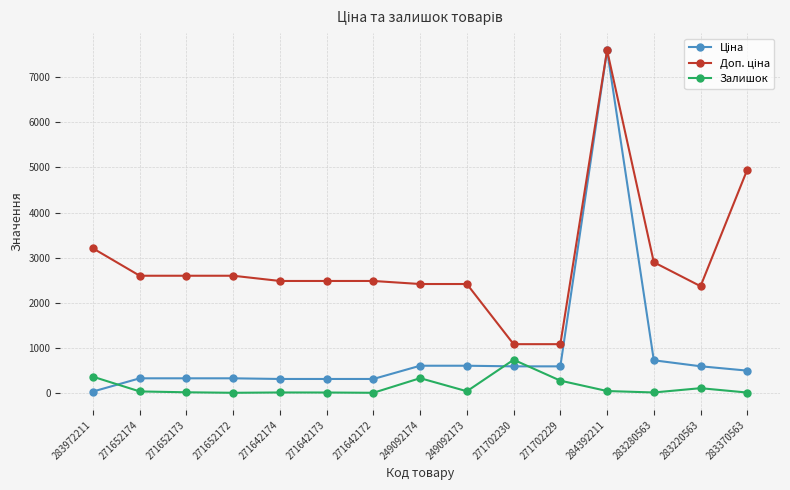

True or false: Залишок has a value of 87.3 at 283972211.

False